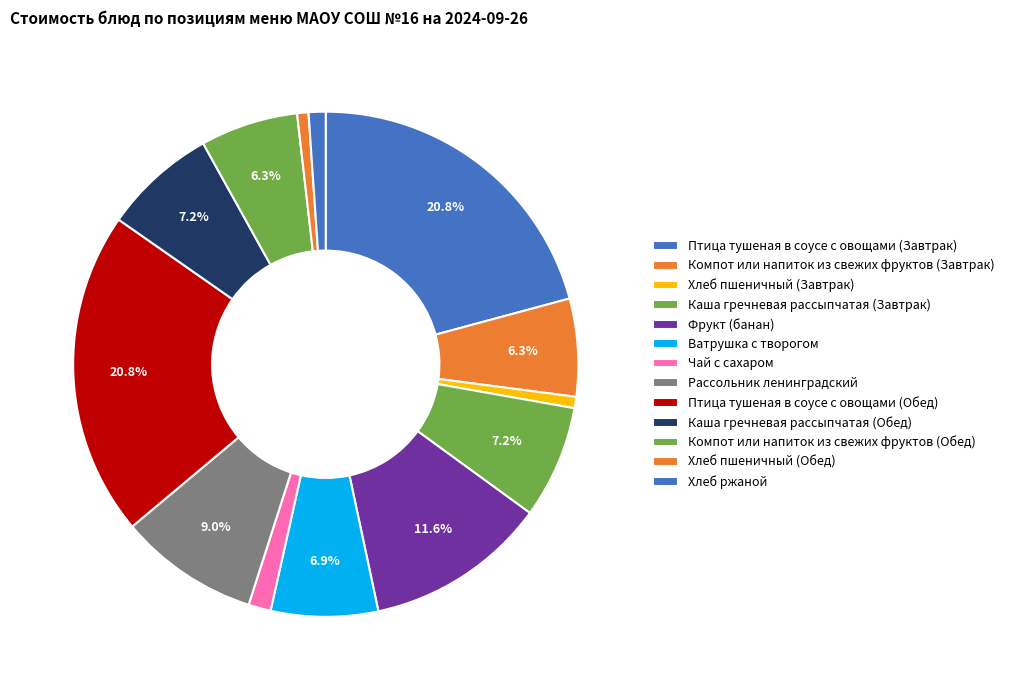

To the nearest percent, what is the combined percentage of Ватрушка с творогом and Компот или напиток из свежих фруктов (Обед)?

13%